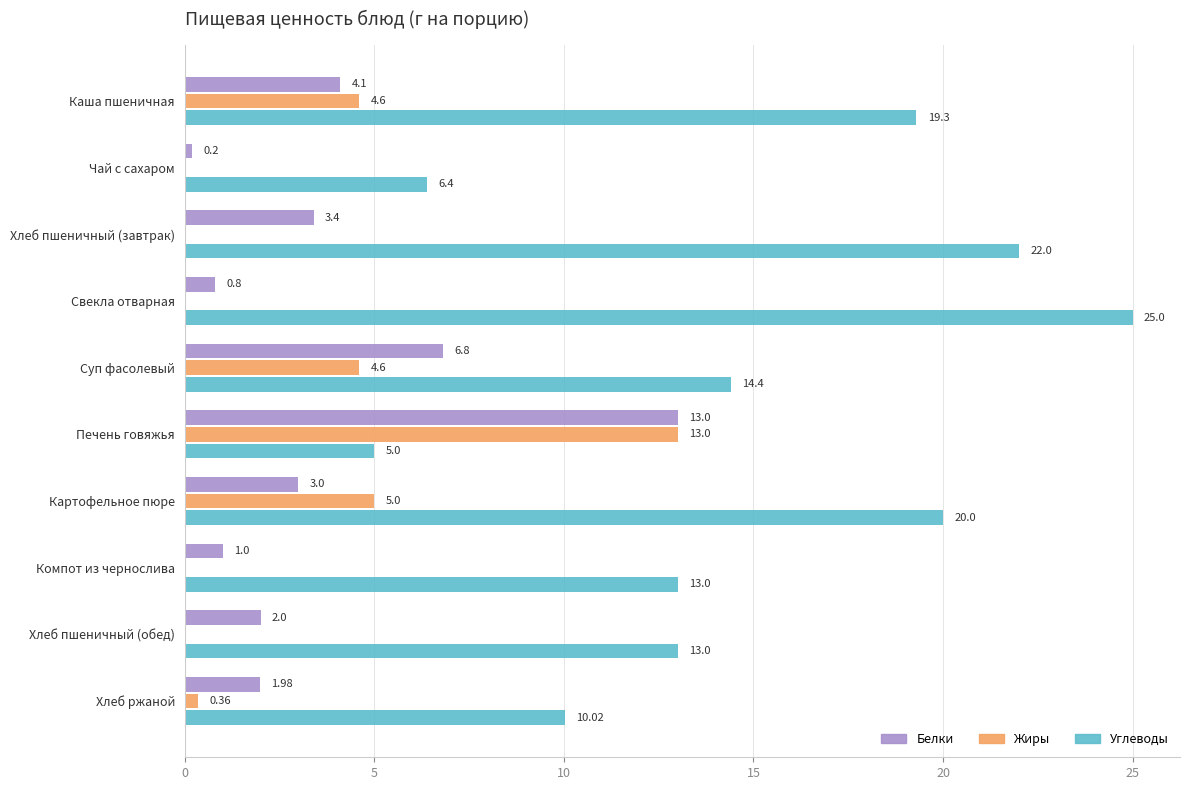

At which category is the sum across all series the highest?

Печень говяжья